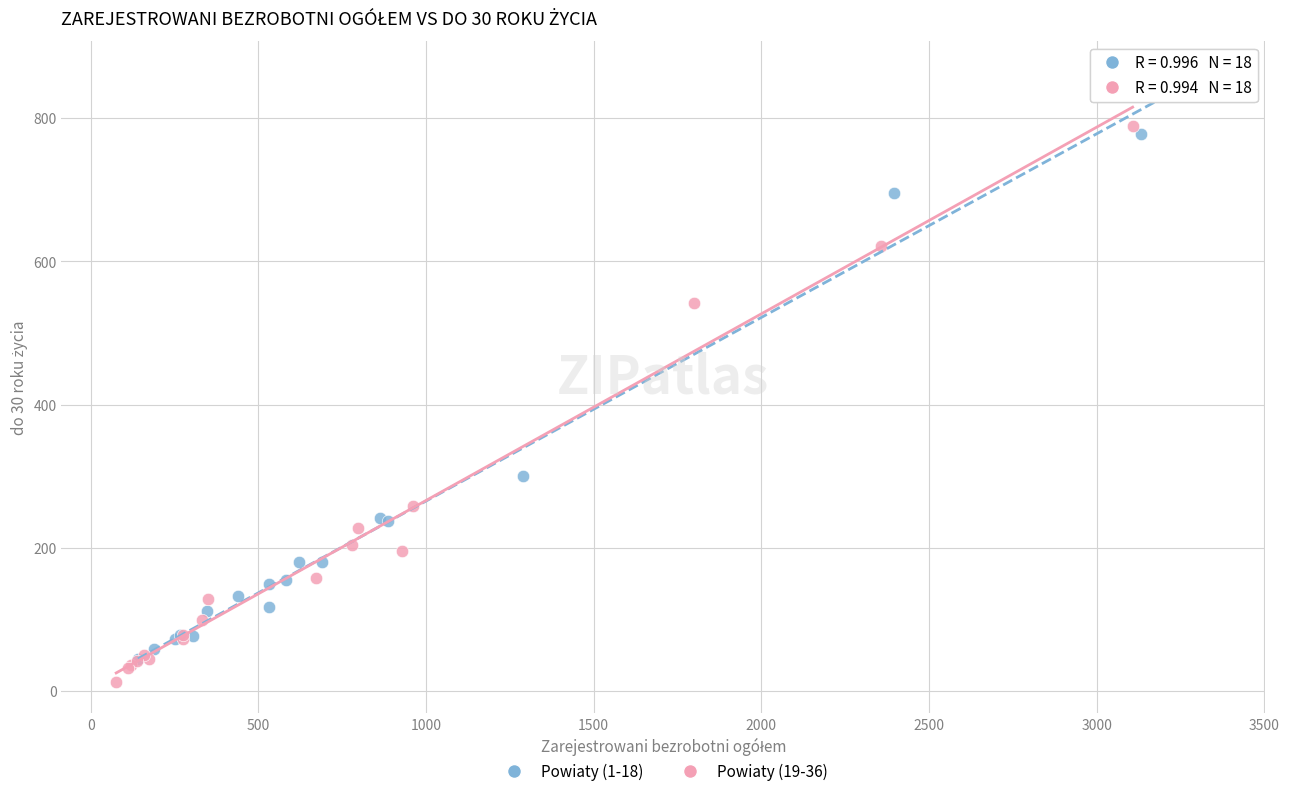

Which series has the widest spread of Y values?

Powiaty (1-18)